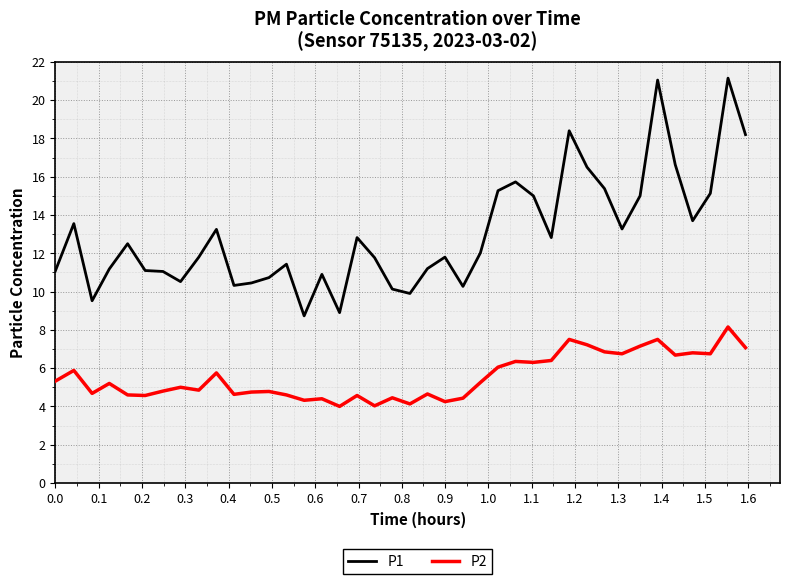

What is the sum of all P2 values?

221.4